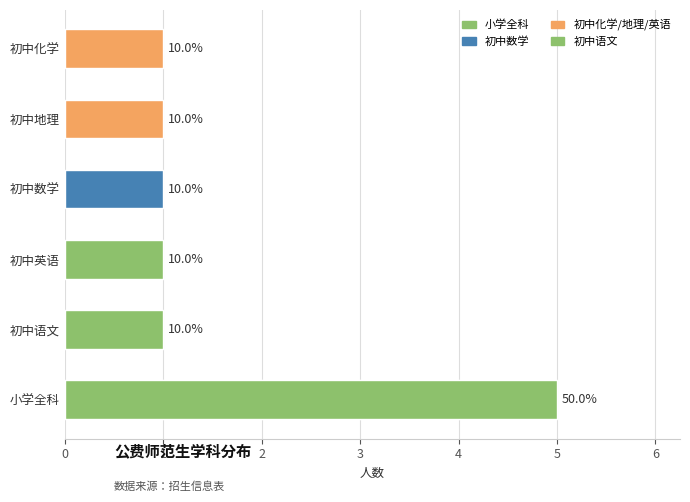

What position from the right is 初中地理?

2